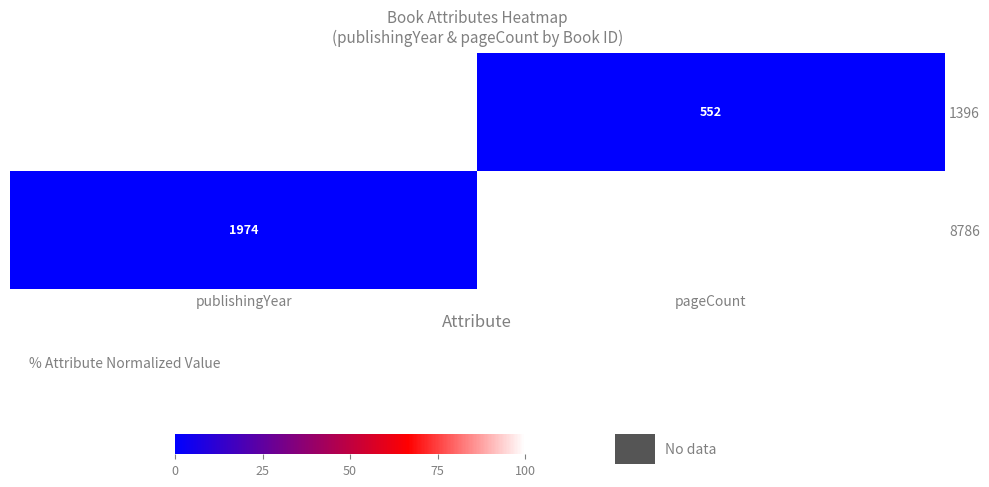

Is it true that 1396 equals 552 at pageCount?

True